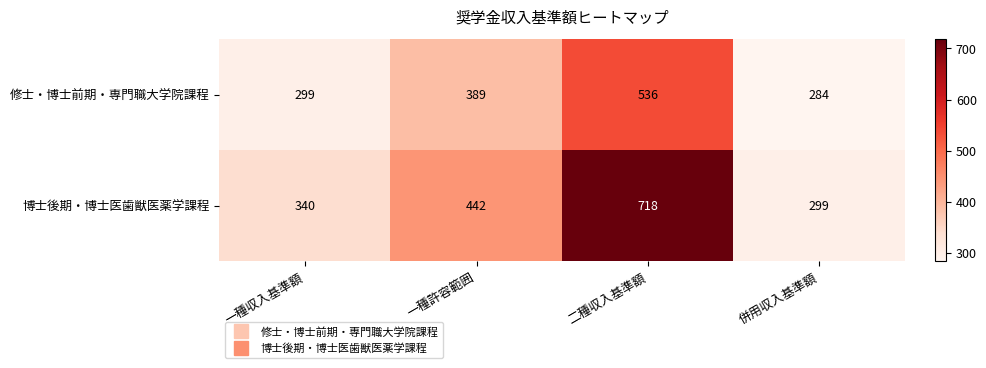

List the series in order of their peak value, lowest first.

修士・博士前期・専門職大学院課程, 博士後期・博士医歯獣医薬学課程